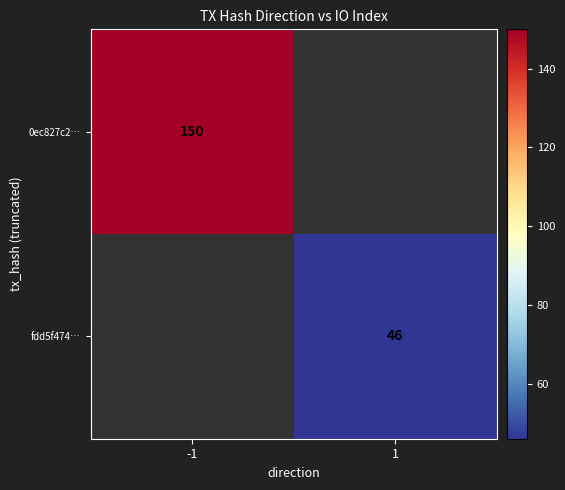

The fdd5f474… series shows 77 at 1. True or false?

False